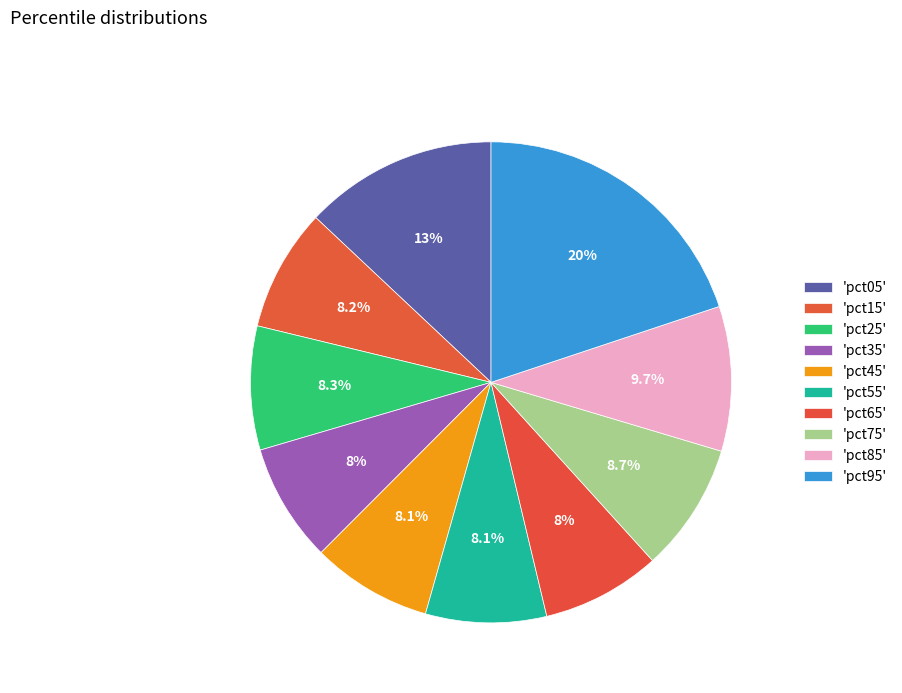

Count the number of slices in the pie.

10